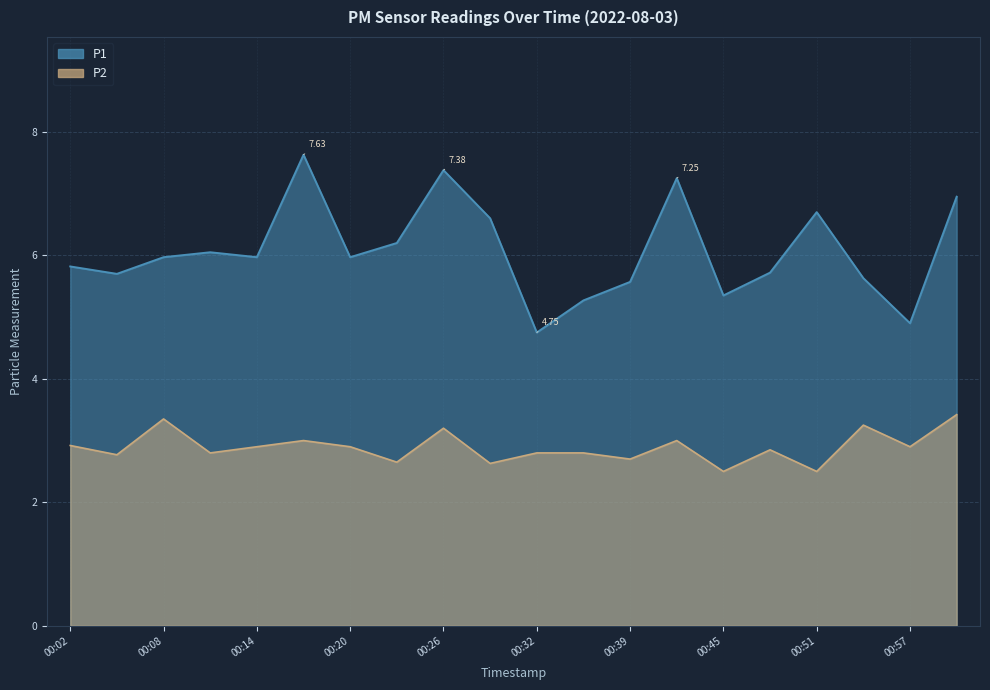

What is the average value of the P1 series?

6.1